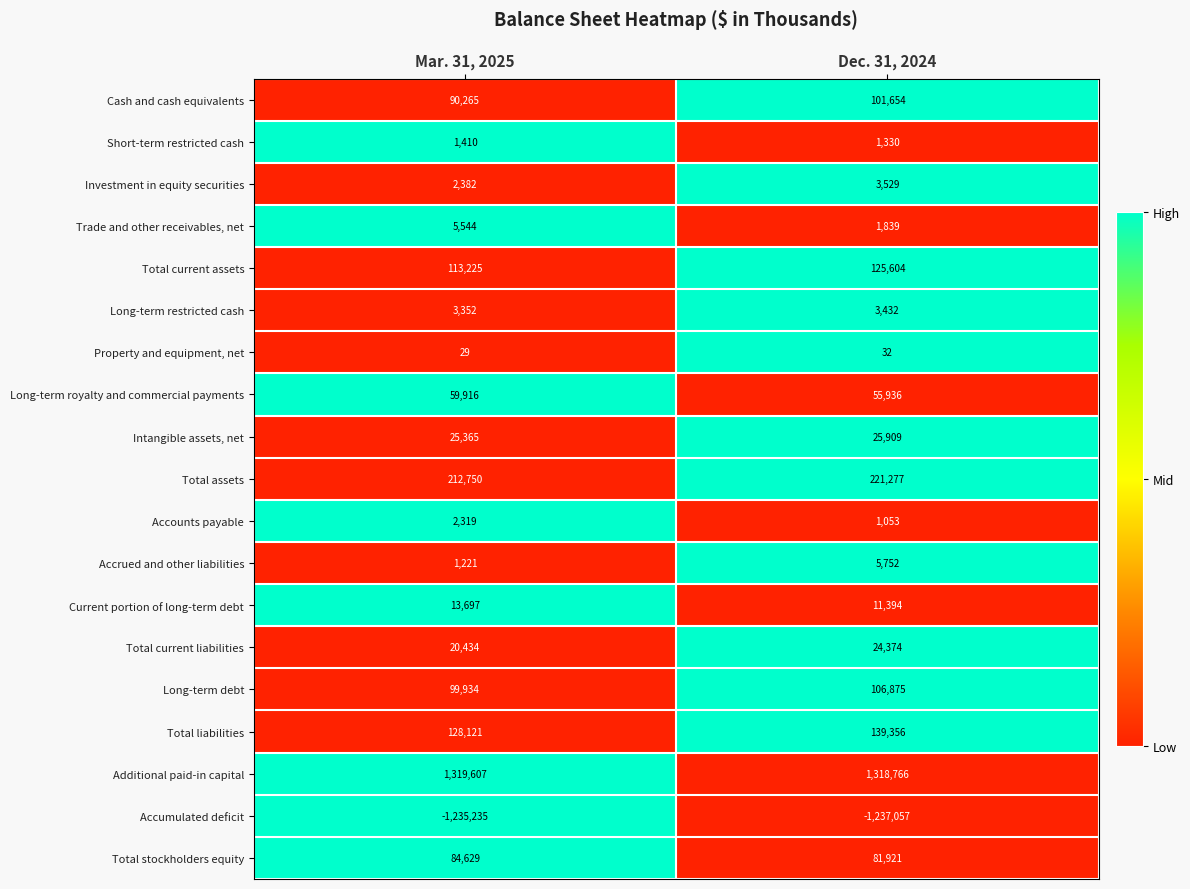

How many categories are shown in the chart?

2